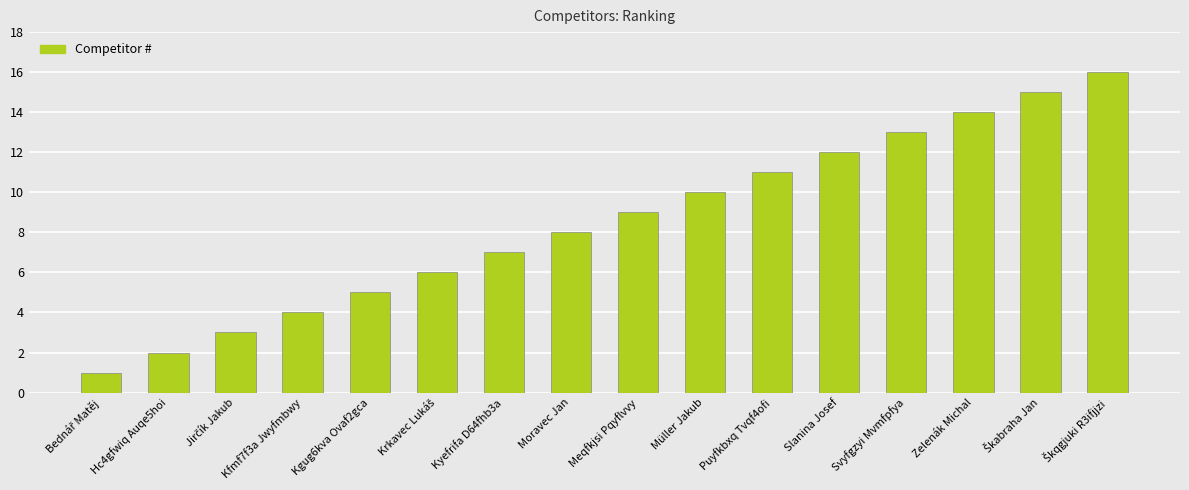

How many data points are less than 9?

8